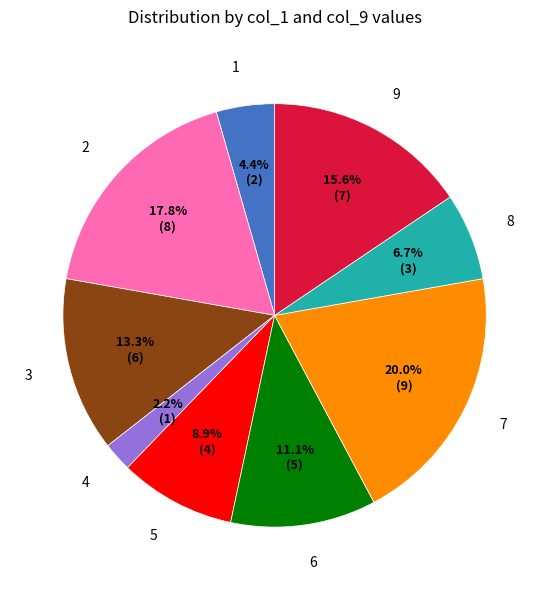

The 7 slice represents 20% of the pie. True or false?

True